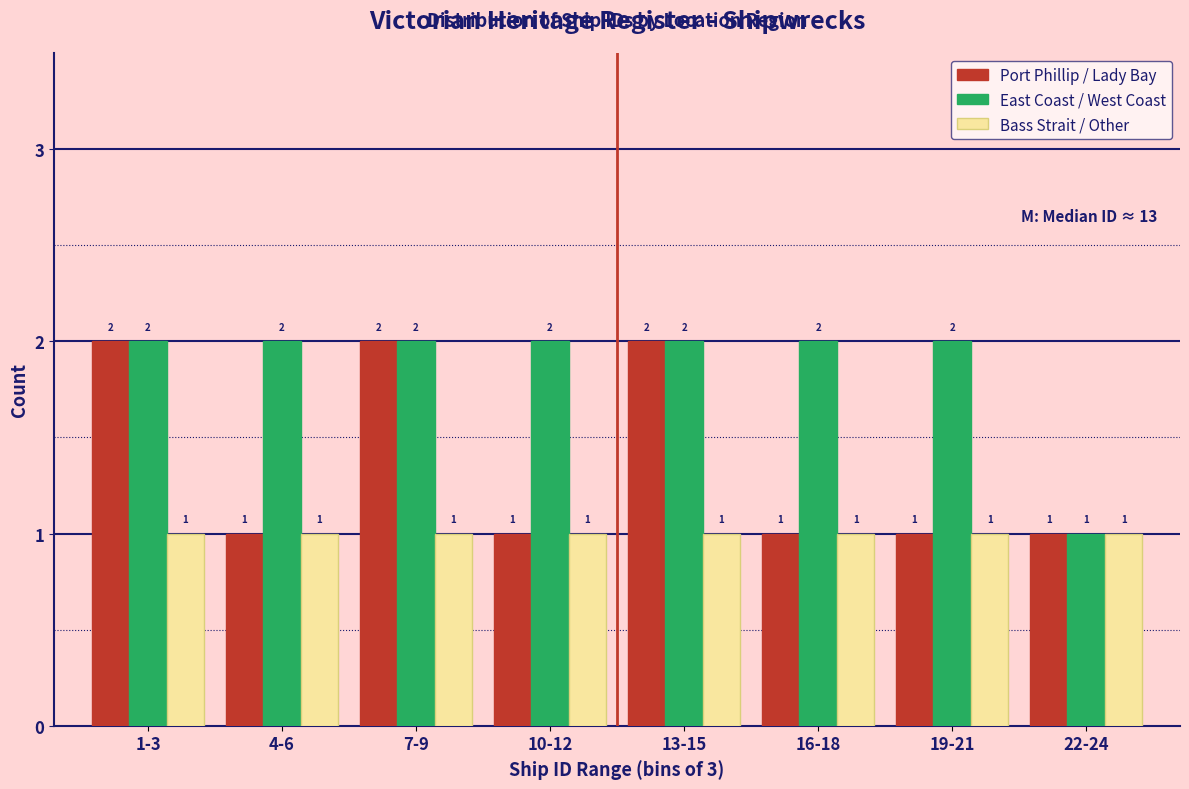

Reading left to right, extract all data points from this chart.

Port Phillip / Lady Bay: 2	1	2	1	2	1	1	1
East Coast / West Coast: 2	2	2	2	2	2	2	1
Bass Strait / Other: 1	1	1	1	1	1	1	1